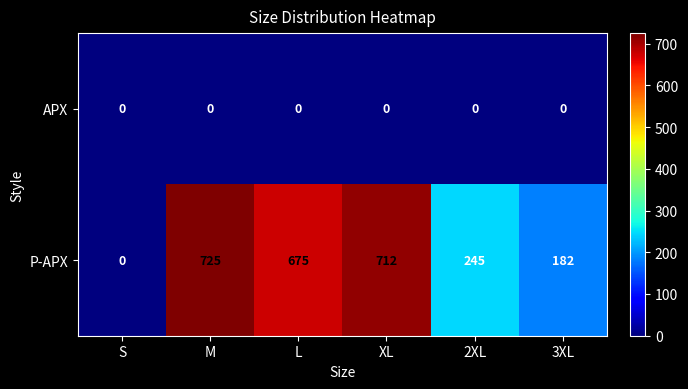

Reading left to right, what are all the values shown in this chart?

APX: 0	0	0	0	0	0
P-APX: 0	725	675	712	245	182